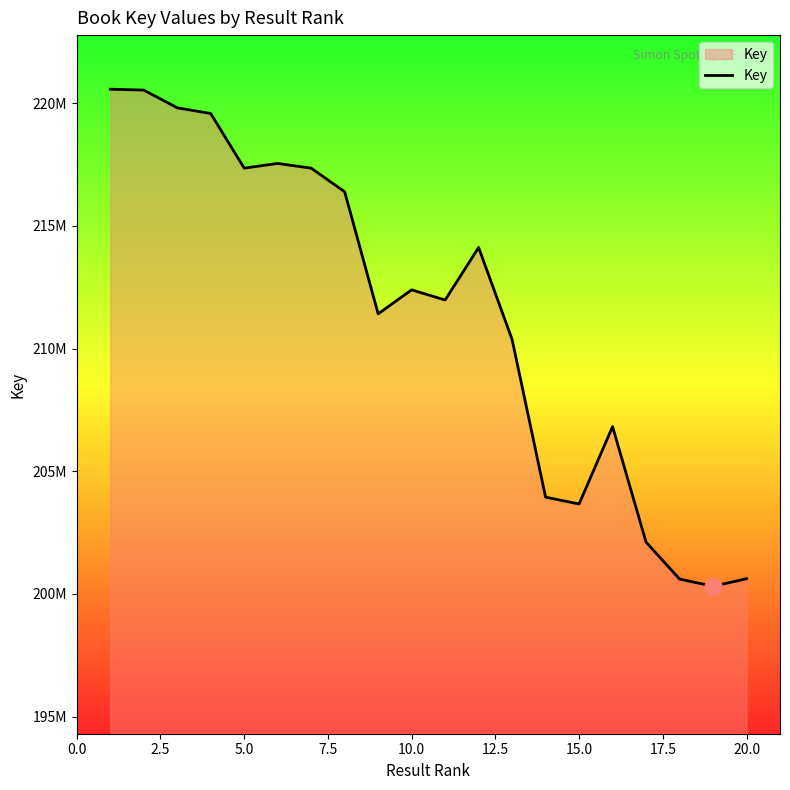

What is the average value?

211375059